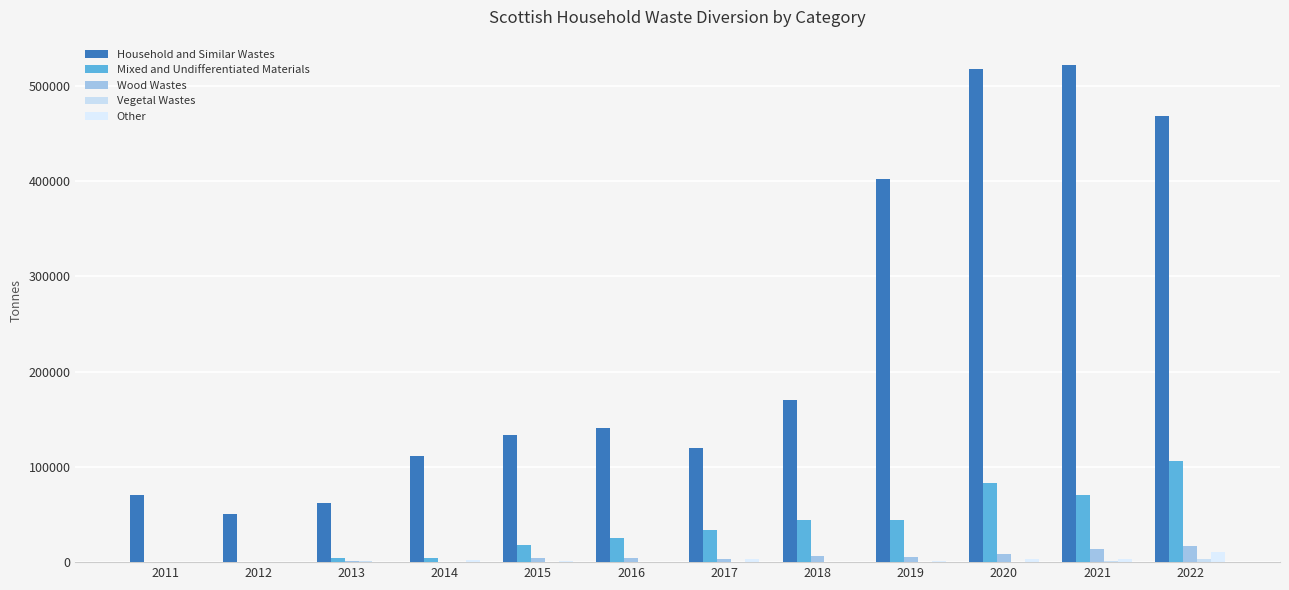

Is it true that Mixed and Undifferentiated Materials equals 75580.6 at 2018?

False